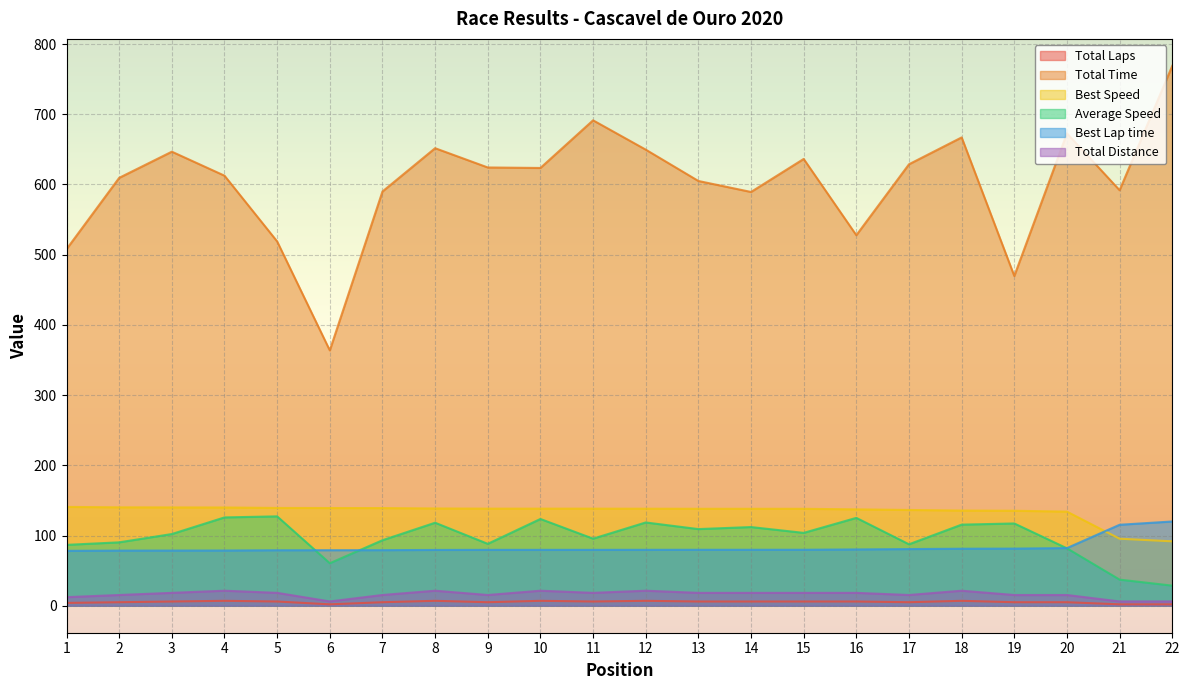

True or false: Total Time and Total Laps intersect in this chart.

False